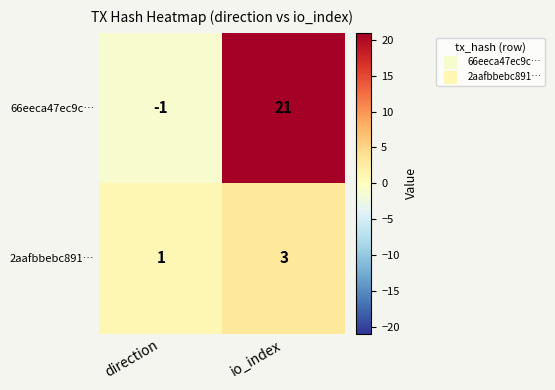

At which category is the sum across all series the highest?

io_index